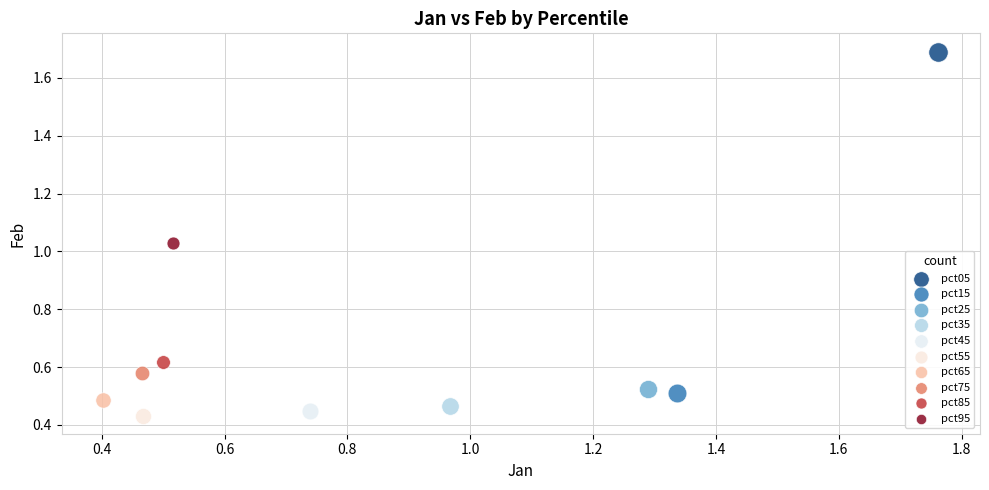

Which series contains the highest Y value?

pct05